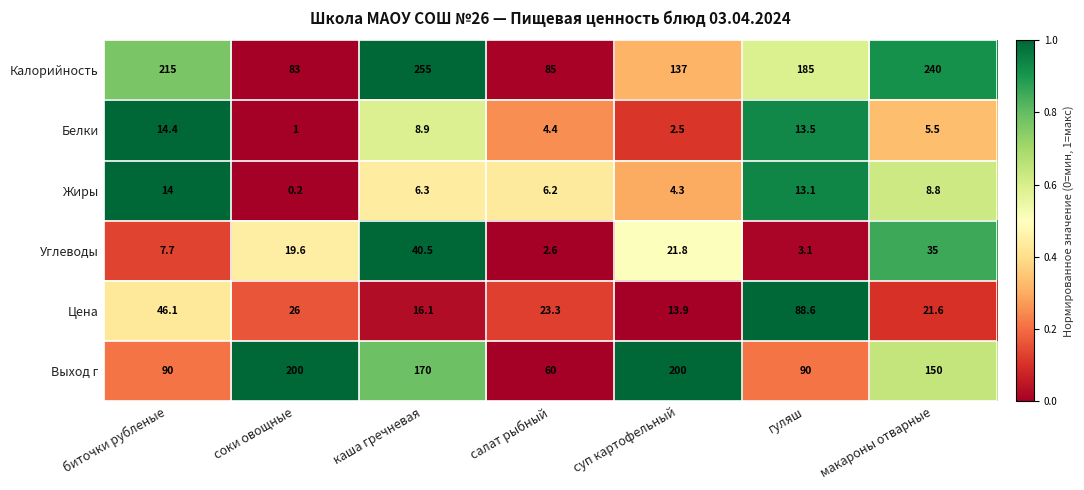

At which category does the chart reach its minimum across all series?

соки овощные